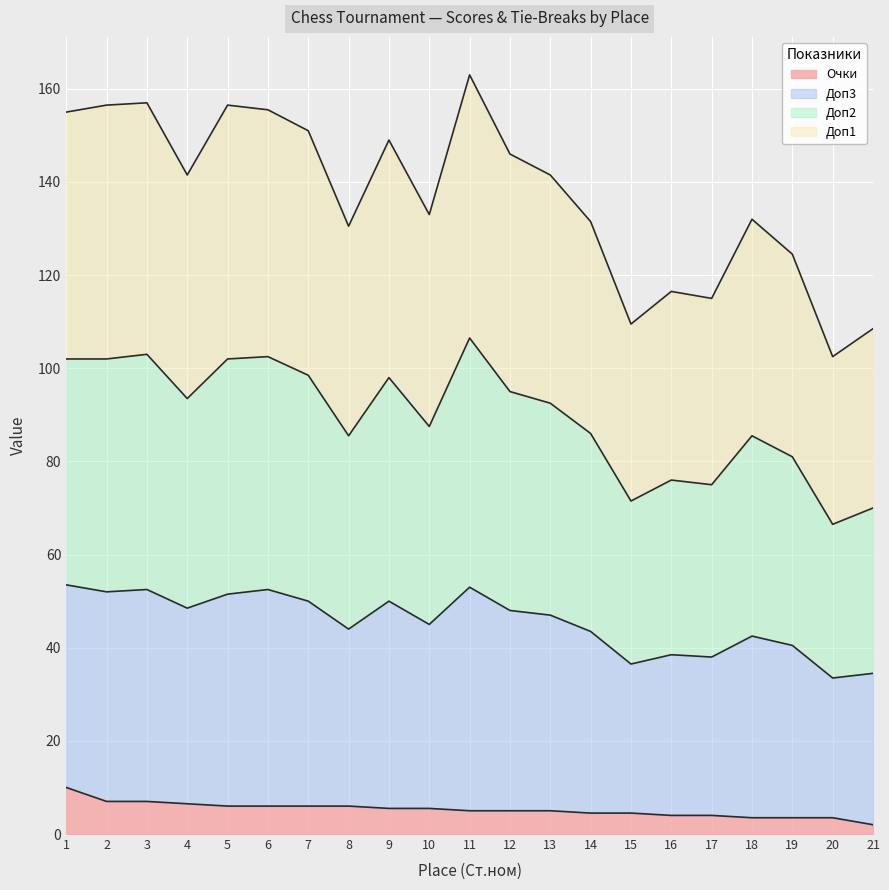

Reading left to right, transcribe all the data shown in this chart.

Очки: 1=10.0	2=7.0	3=7.0	4=6.5	5=6.0	6=6.0	7=6.0	8=6.0	9=5.5	10=5.5	11=5.0	12=5.0	13=5.0	14=4.5	15=4.5	16=4.0	17=4.0	18=3.5	19=3.5	20=3.5	21=2.0
Доп1: 1=155.0	2=156.5	3=157.0	4=141.5	5=156.5	6=155.5	7=151.0	8=130.5	9=149.0	10=133.0	11=163.0	12=146.0	13=141.5	14=131.5	15=109.5	16=116.5	17=115.0	18=132.0	19=124.5	20=102.5	21=108.5
Доп2: 1=102.0	2=102.0	3=103.0	4=93.5	5=102.0	6=102.5	7=98.5	8=85.5	9=98.0	10=87.5	11=106.5	12=95.0	13=92.5	14=86.0	15=71.5	16=76.0	17=75.0	18=85.5	19=81.0	20=66.5	21=70.0
Доп3: 1=53.5	2=52.0	3=52.5	4=48.5	5=51.5	6=52.5	7=50.0	8=44.0	9=50.0	10=45.0	11=53.0	12=48.0	13=47.0	14=43.5	15=36.5	16=38.5	17=38.0	18=42.5	19=40.5	20=33.5	21=34.5